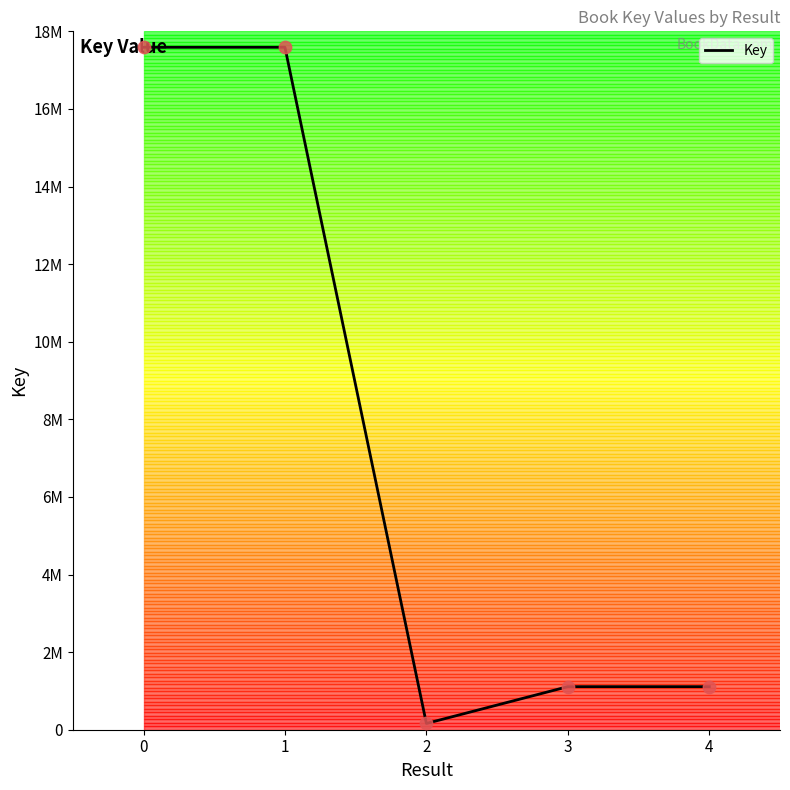

Which has a higher value, 1 or 2?

1